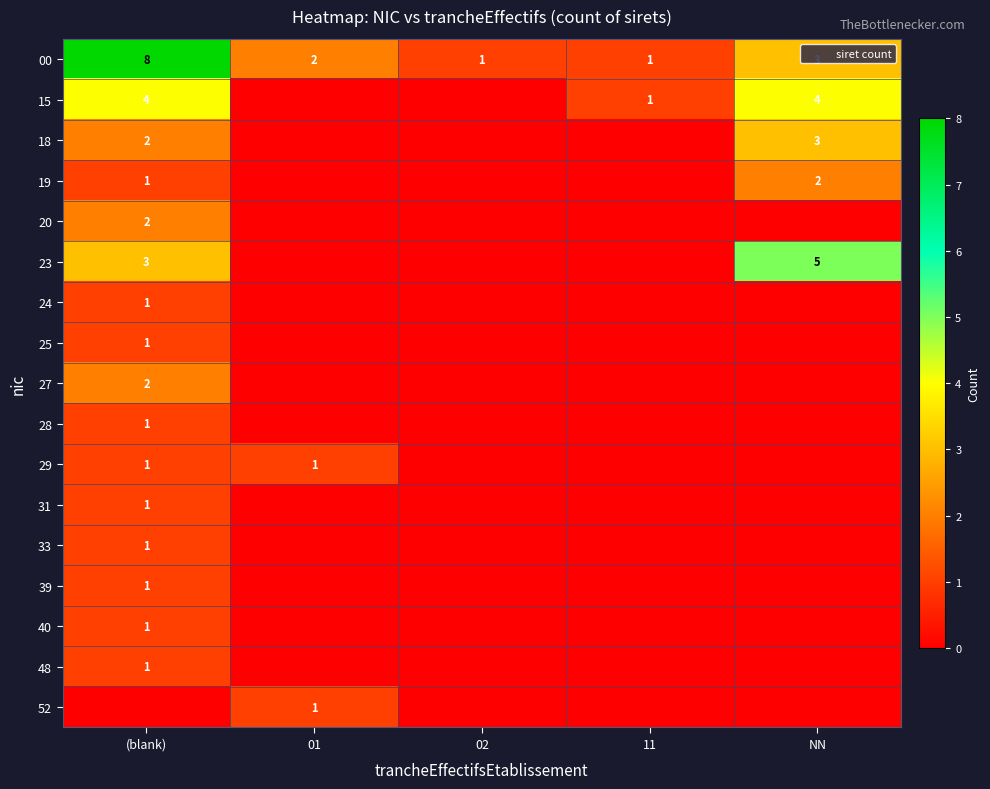

The 18 series shows 2 at NN. True or false?

False